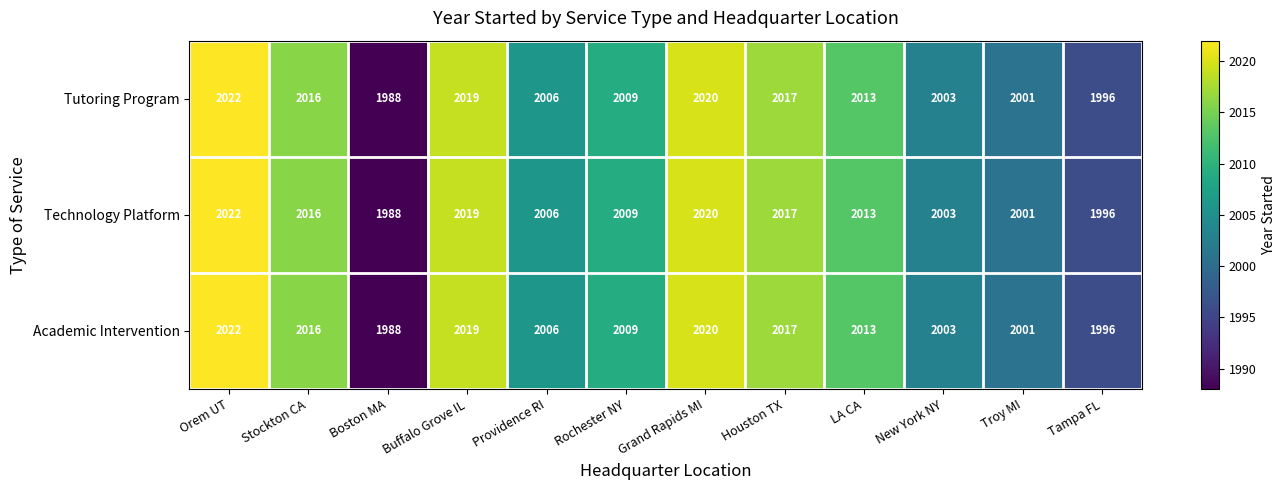

The value of Technology Platform at Providence RI is 2006. True or false?

True